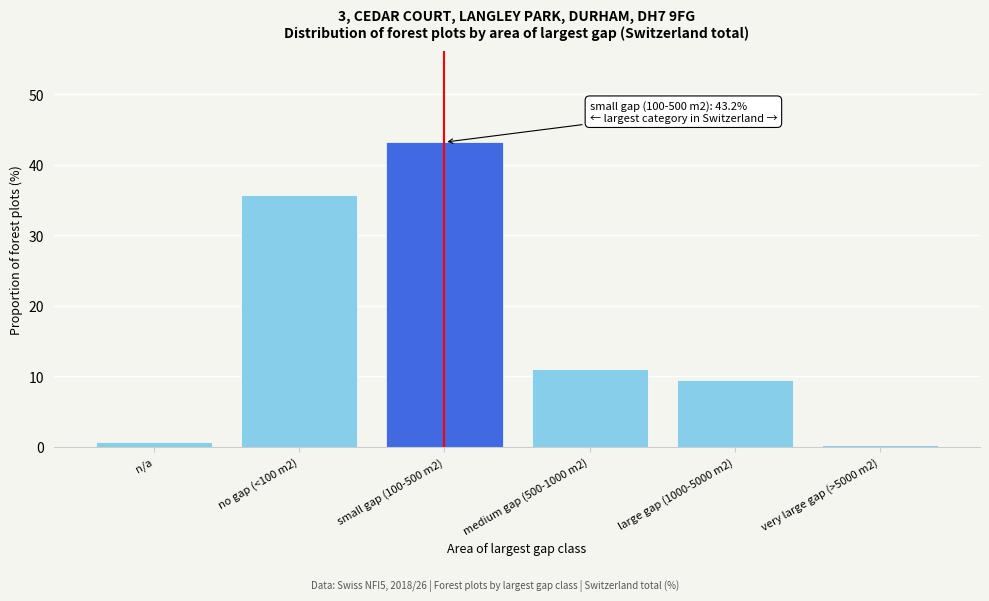

Reading left to right, list all the values displayed in this chart.

0.6	35.7	43.2	11.0	9.4	0.2